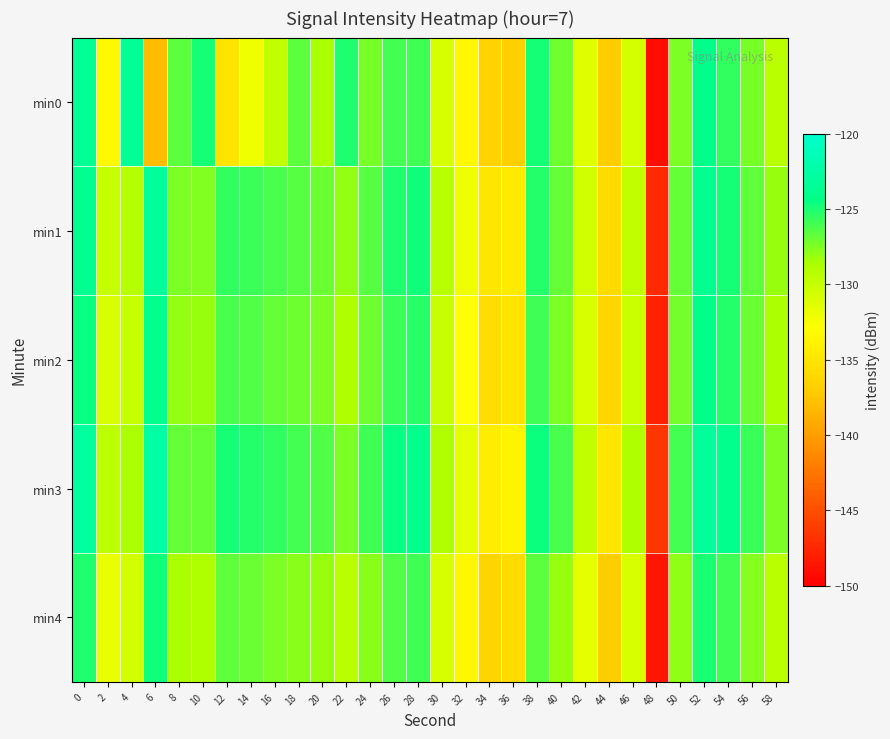

Which series has the largest range (max minus min)?

min0